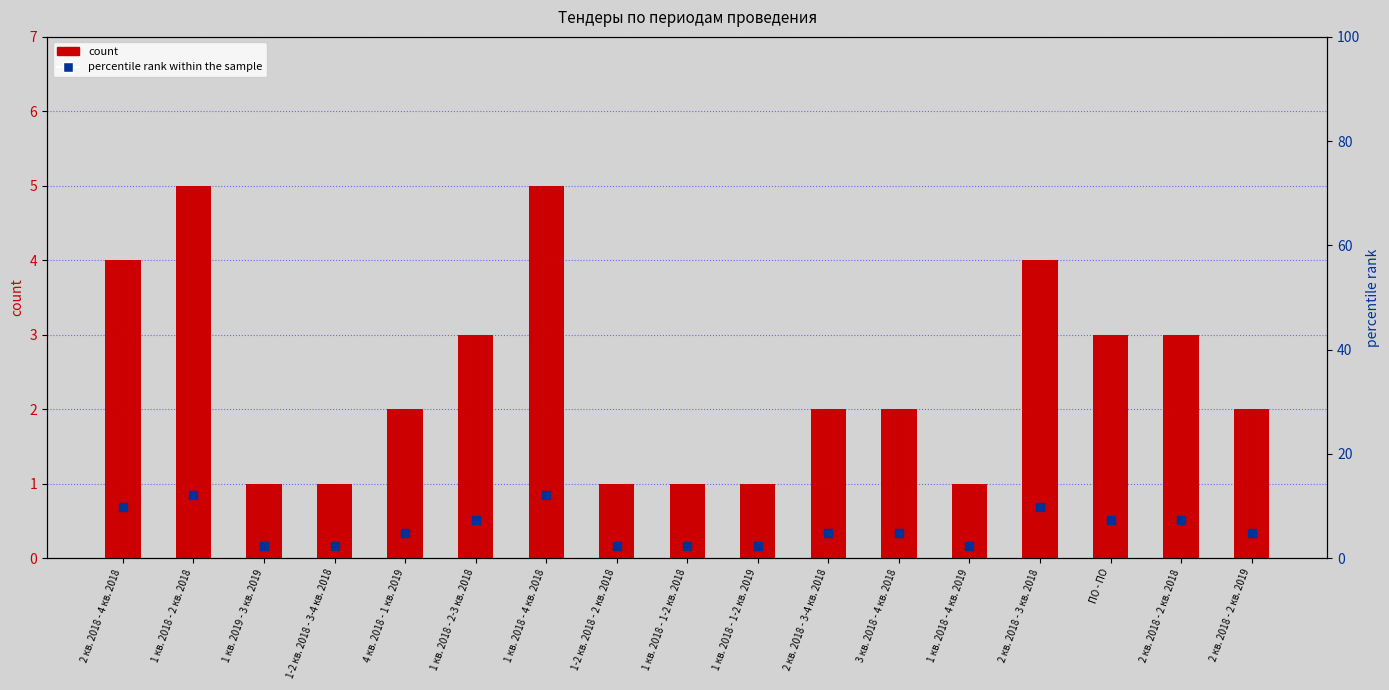

What is the average value of the count series?

2.4